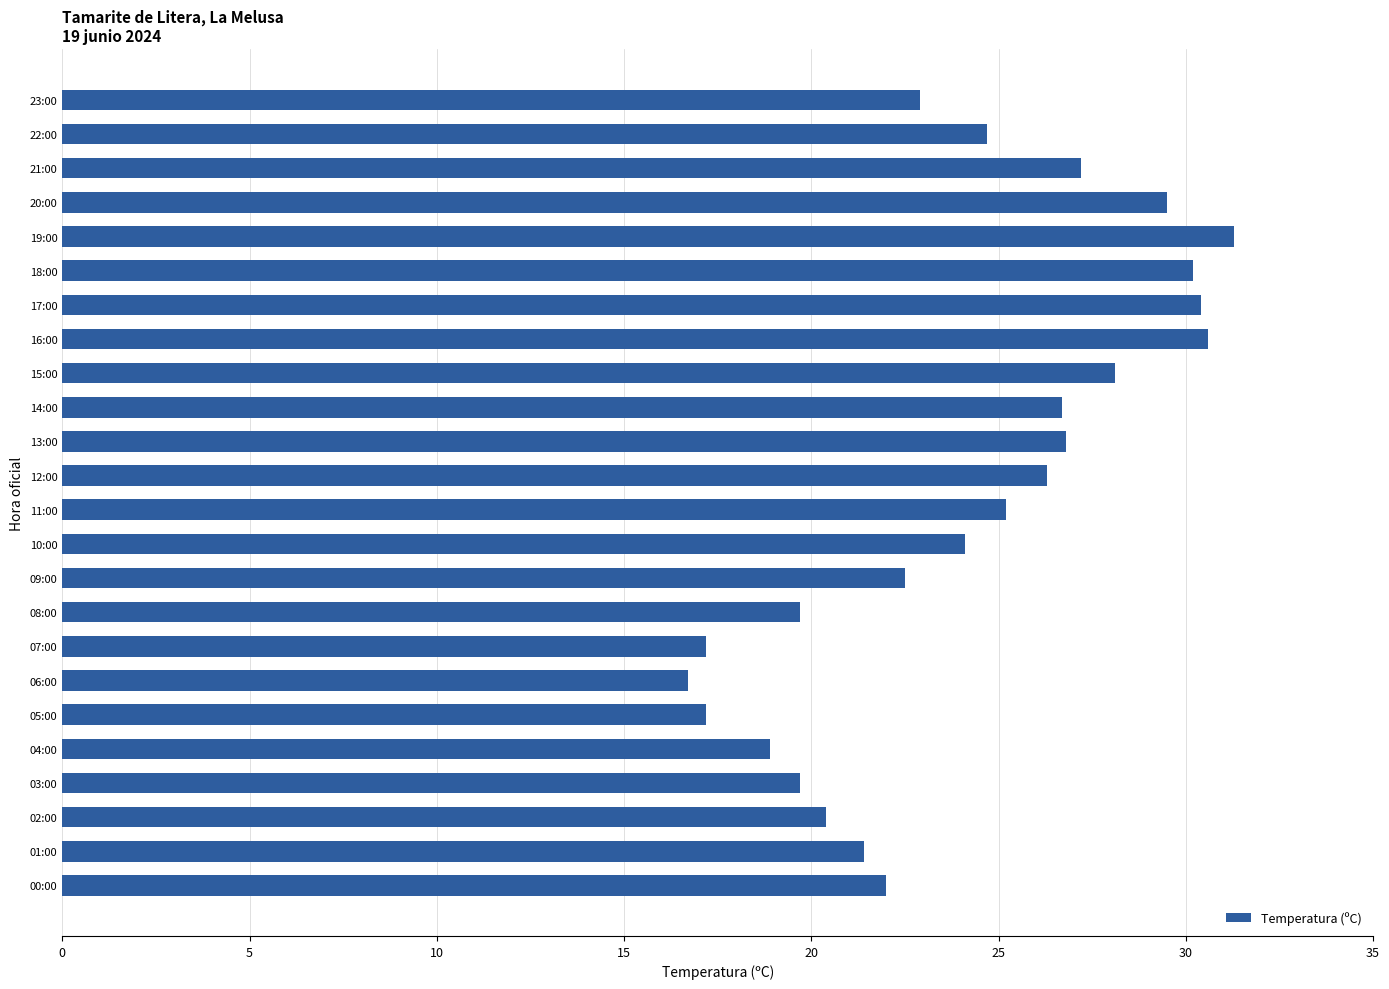

What is the ratio of the value at 14:00 to the value at 15:00?

1.0